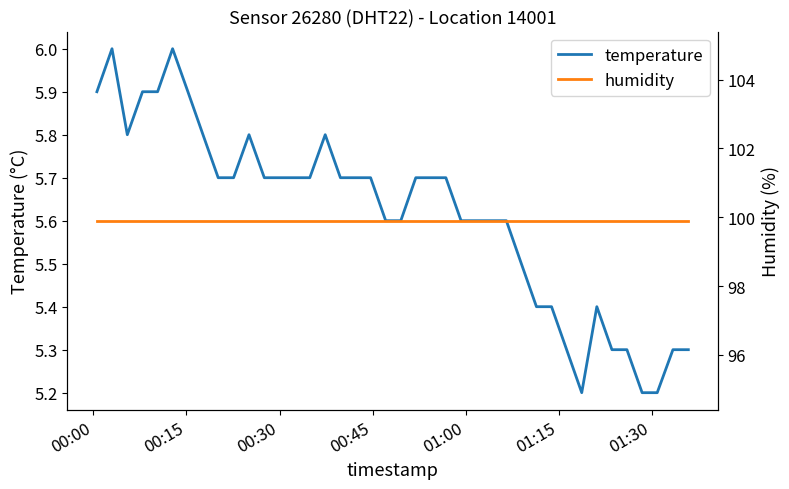

What is the minimum value for temperature?

5.2